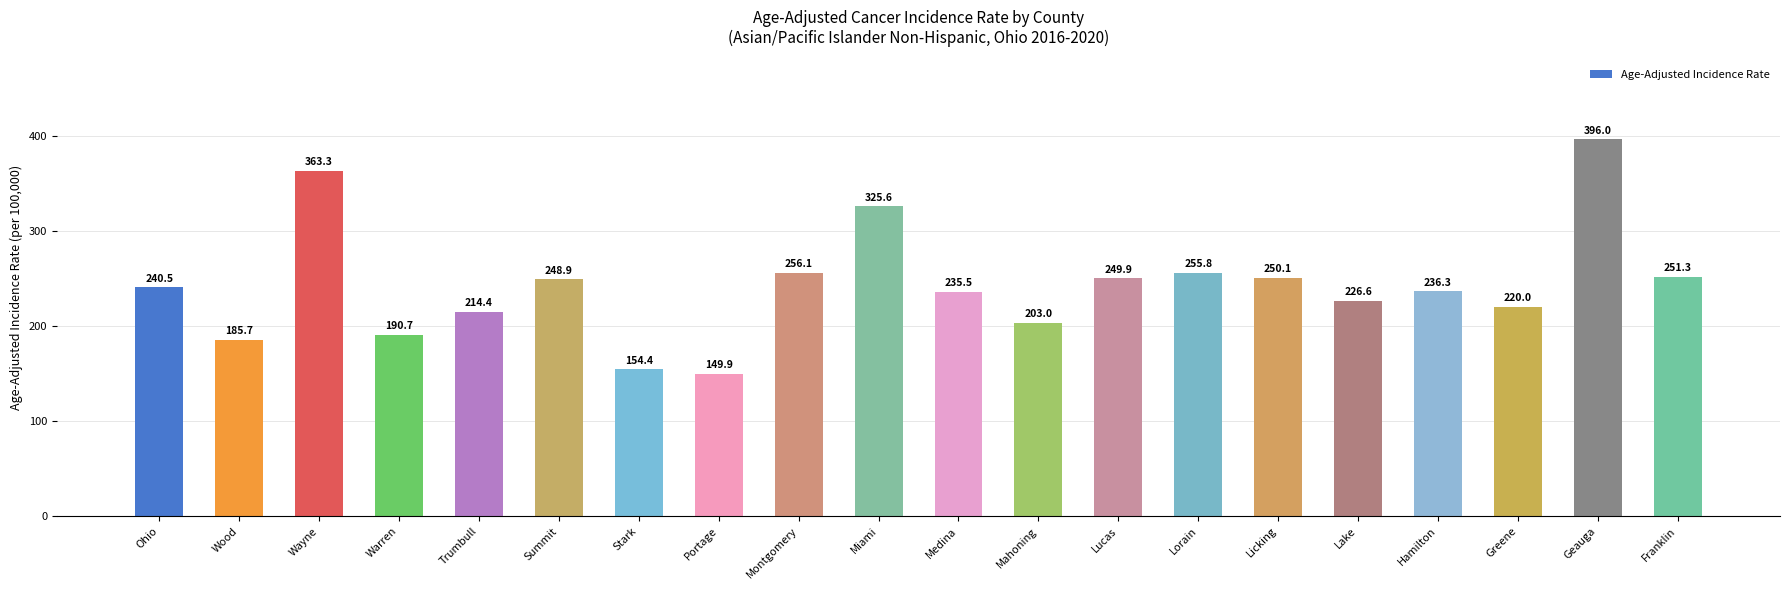

List the labels in order of value, smallest first.

Portage, Stark, Wood, Warren, Mahoning, Trumbull, Greene, Lake, Medina, Hamilton, Ohio, Summit, Lucas, Licking, Franklin, Lorain, Montgomery, Miami, Wayne, Geauga